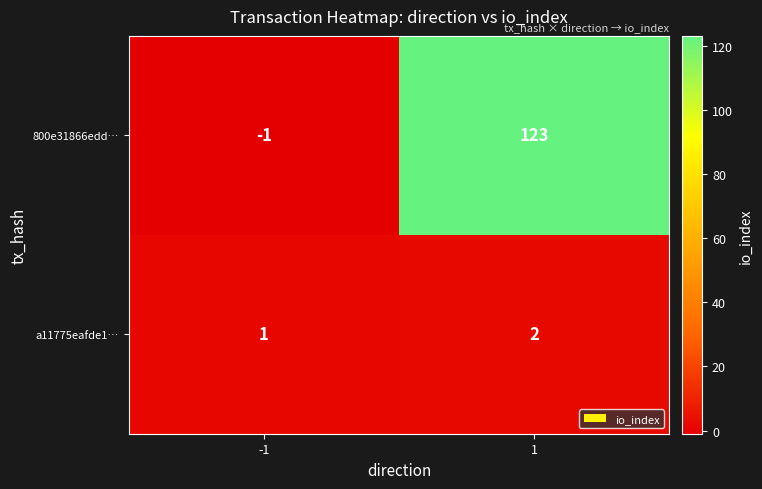

List the series in order of their overall mean, highest first.

800e31866edd…, a11775eafde1…